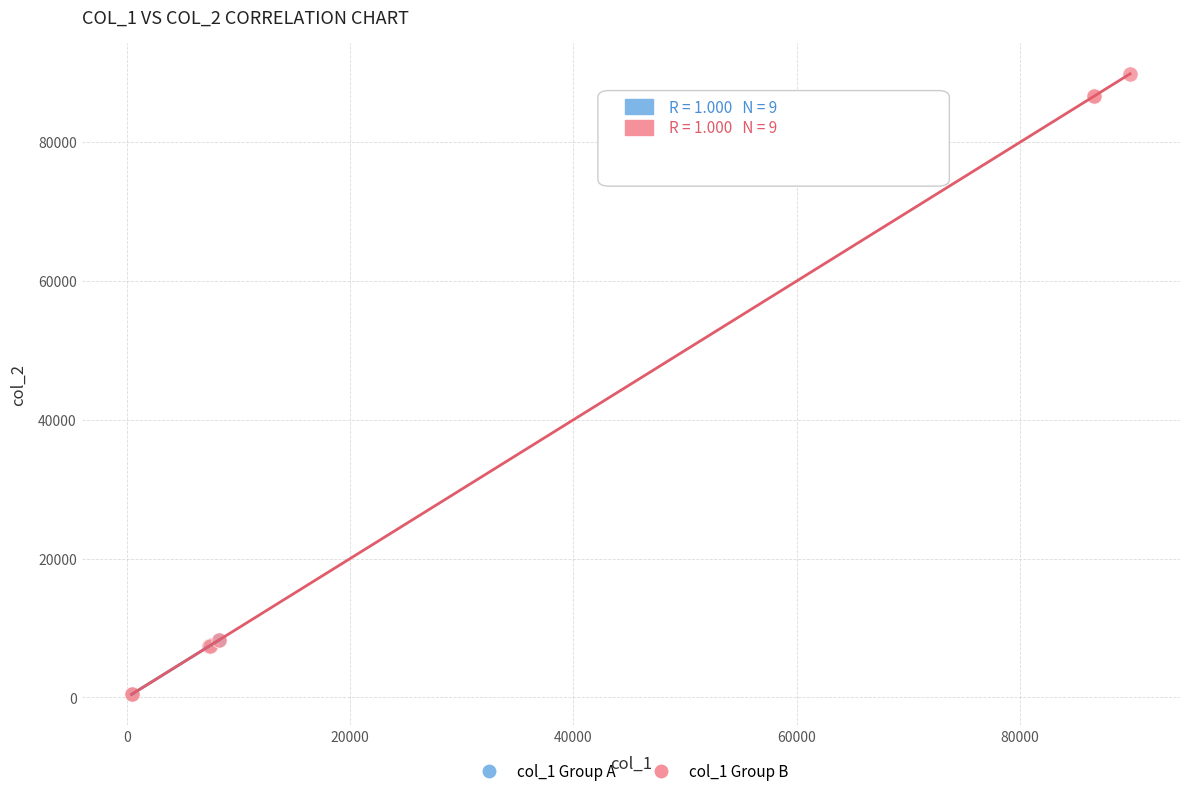

Which series contains the highest Y value?

col_1 Group B